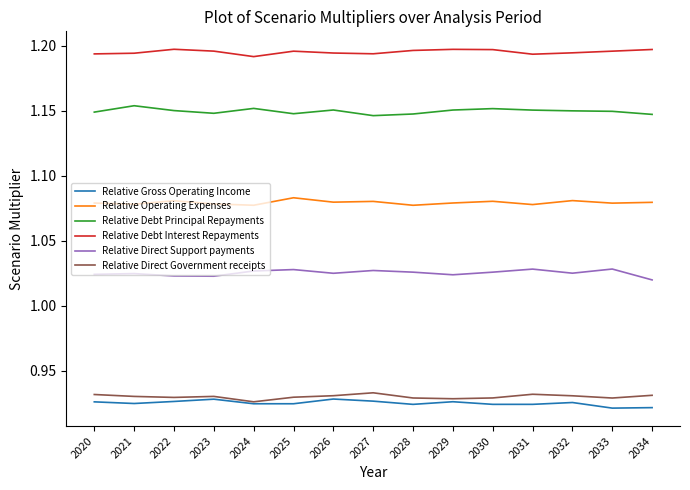

Count the Relative Debt Principal Repayments values in the range 1 to 2.

15